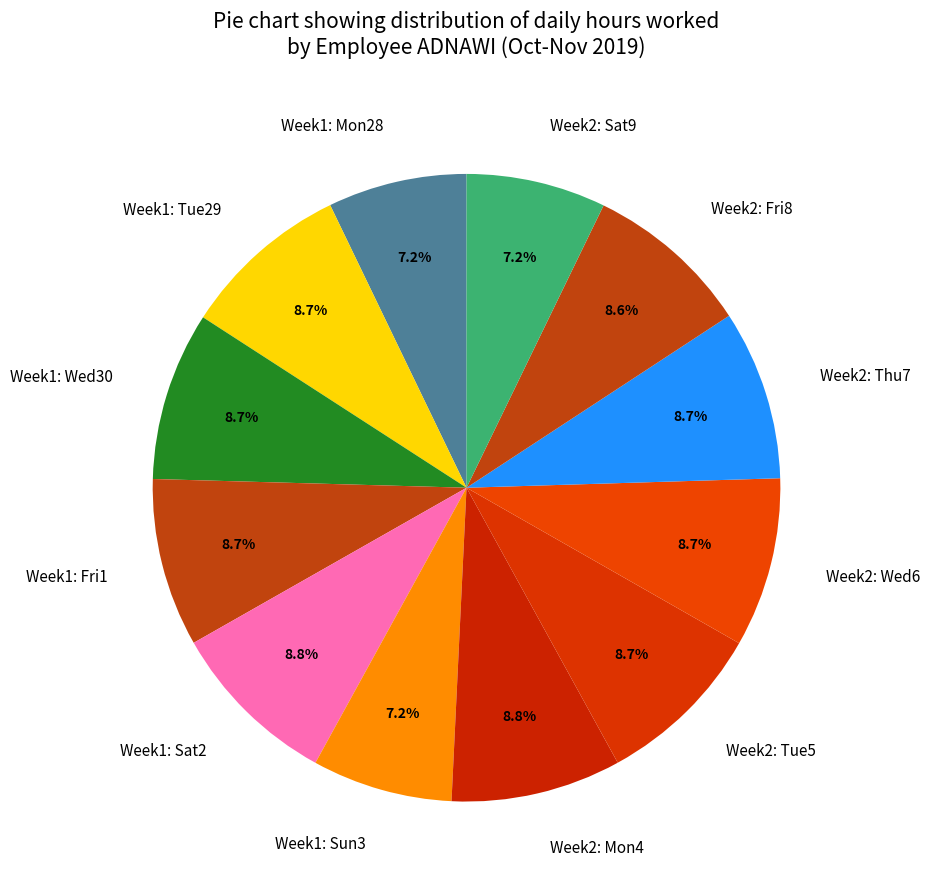

How many segments does this pie chart have?

12